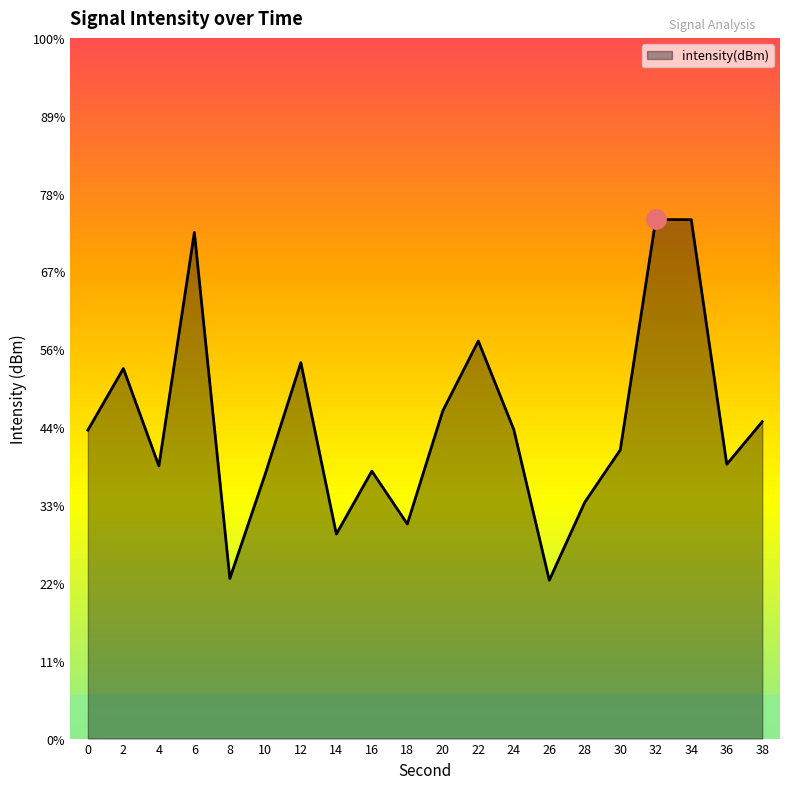

How many points are lower than both their immediate neighbors (excluding endpoints)?

6